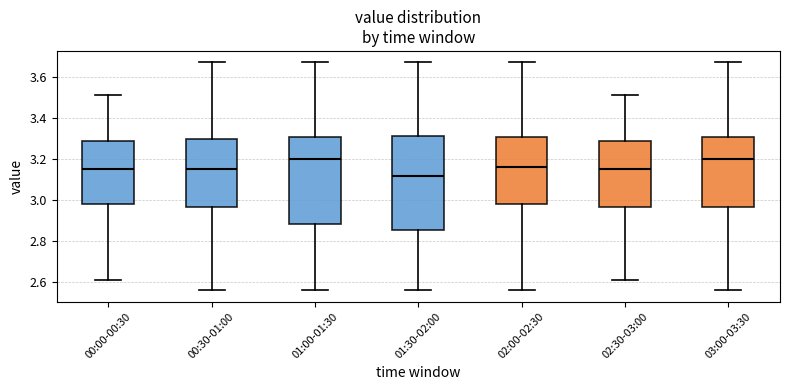

Reading left to right, read every box against the y-axis: the position of its median line, the range the box covers, and the ends of its whiskers. The values are not printed on the chart, so give them approximately, as read against the axis.

00:00-00:30: median 3.16, box 2.98 to 3.28, whiskers 2.62 to 3.52
00:30-01:00: median 3.16, box 2.96 to 3.30, whiskers 2.56 to 3.68
01:00-01:30: median 3.20, box 2.88 to 3.30, whiskers 2.56 to 3.68
01:30-02:00: median 3.12, box 2.86 to 3.32, whiskers 2.56 to 3.68
02:00-02:30: median 3.16, box 2.98 to 3.30, whiskers 2.56 to 3.68
02:30-03:00: median 3.16, box 2.96 to 3.28, whiskers 2.62 to 3.52
03:00-03:30: median 3.20, box 2.96 to 3.30, whiskers 2.56 to 3.68